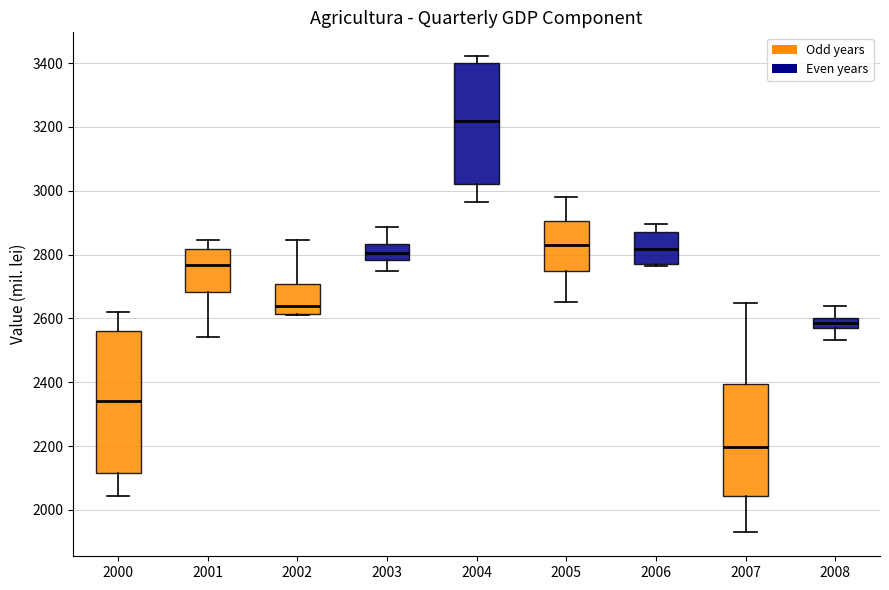

Comparing the boxes themselves (not the whiskers), which one is the tallest?

2000